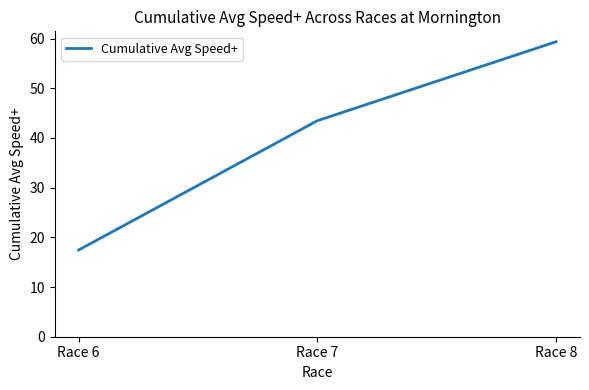

Does the chart have visible grid lines?

No